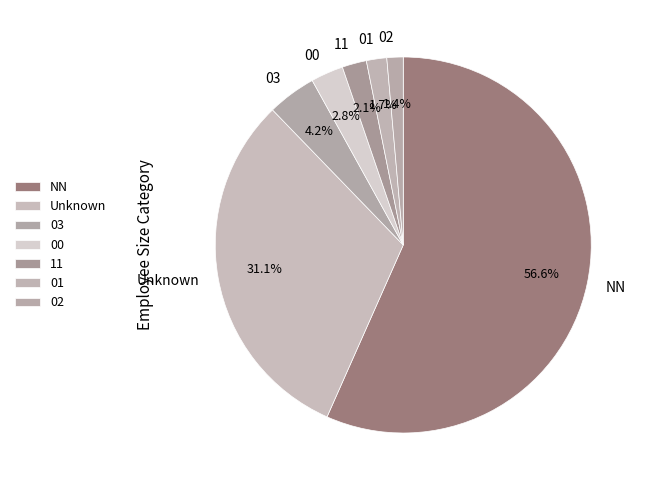

Which slice is the largest?

NN